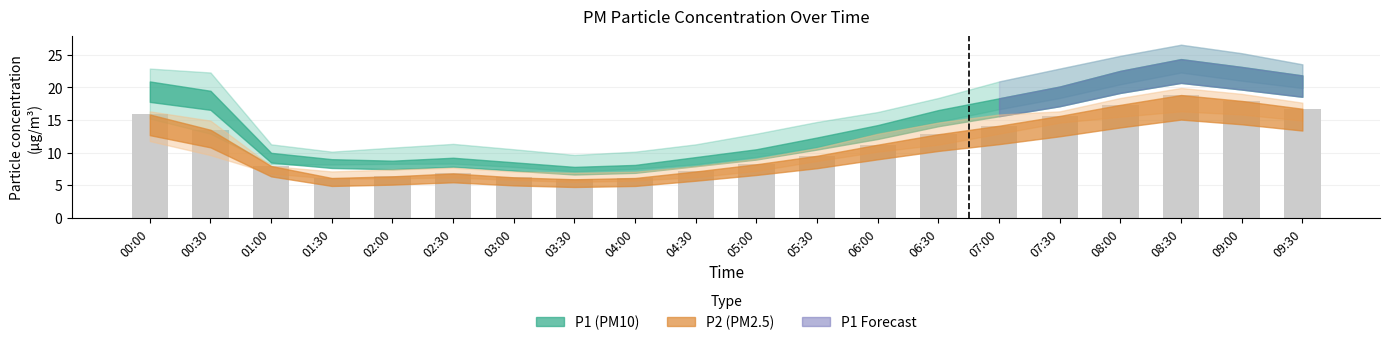

What is the label of the 12th bar from the left?

05:30